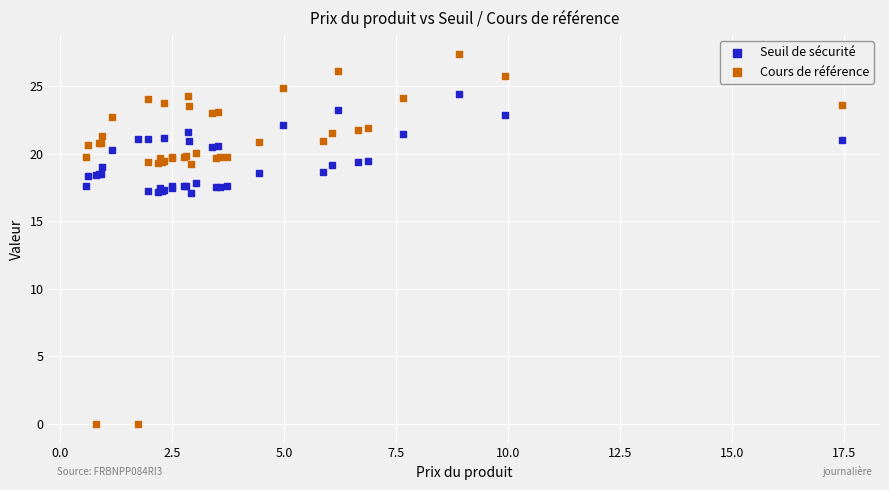

What is the X range (max minus min) for the scatter plot?

16.9